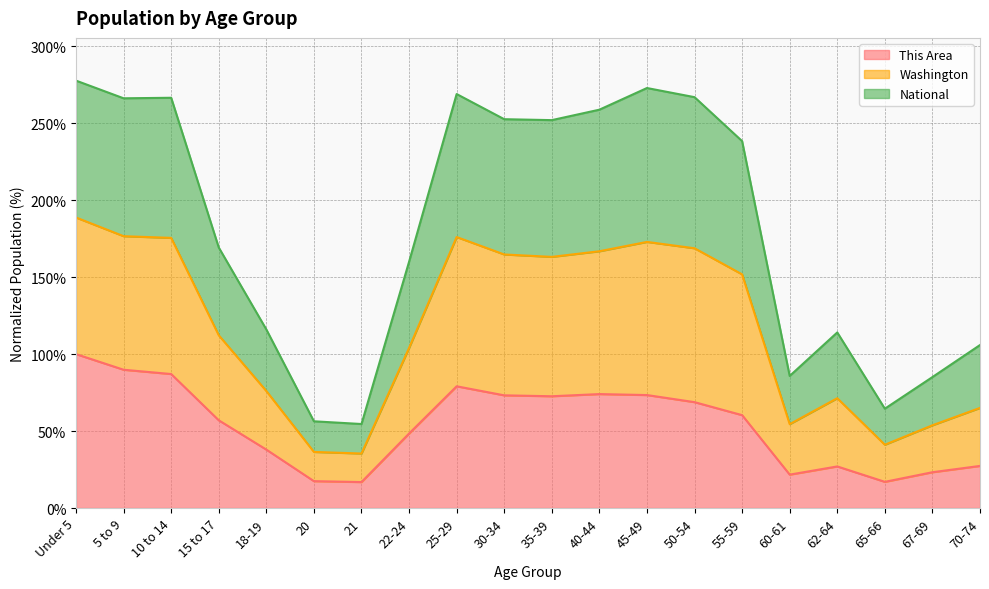

Is it true that This Area equals 16.1 at 30-34?

False